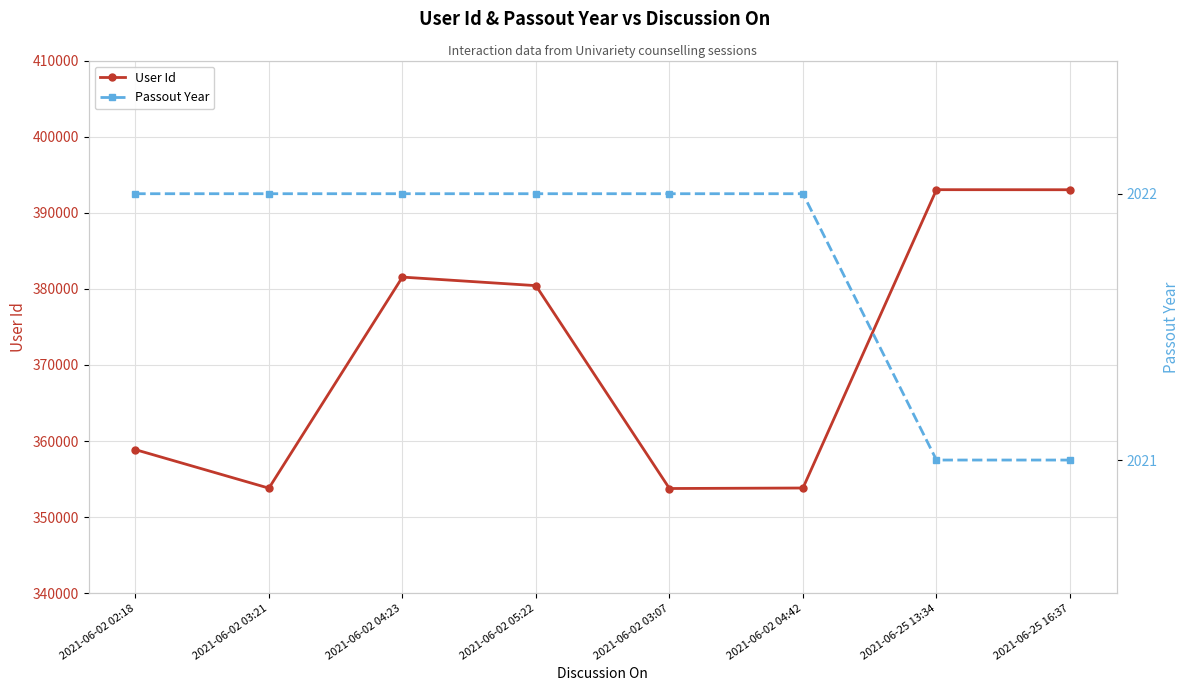

True or false: User Id has more than 2 points higher than both neighbors.

False